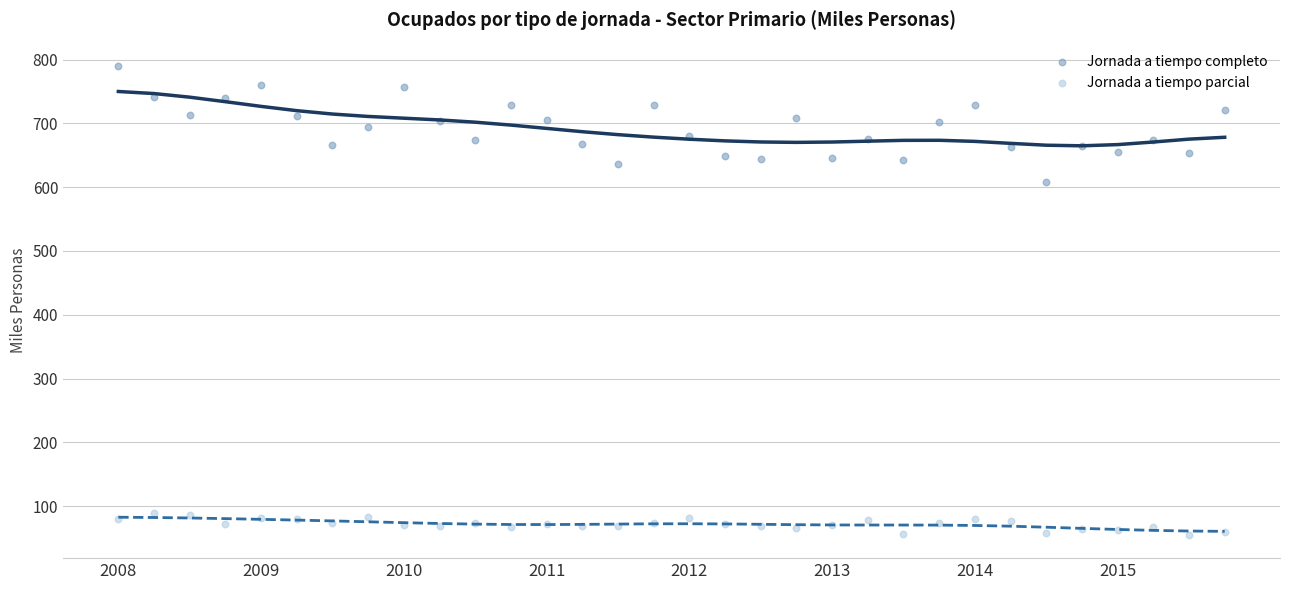

Which series has the largest Y range (max minus min)?

Jornada a tiempo completo